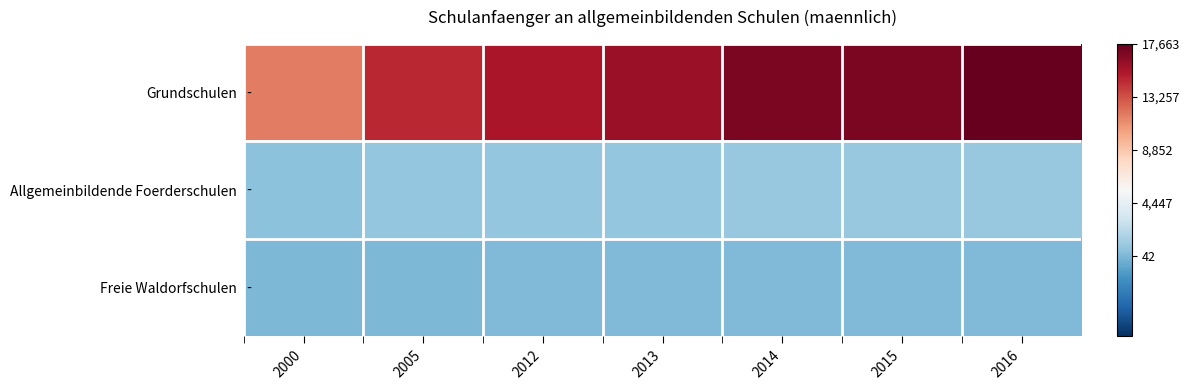

Rank the series at 2000 from lowest to highest value.

Freie Waldorfschulen, Allgemeinbildende Foerderschulen, Grundschulen